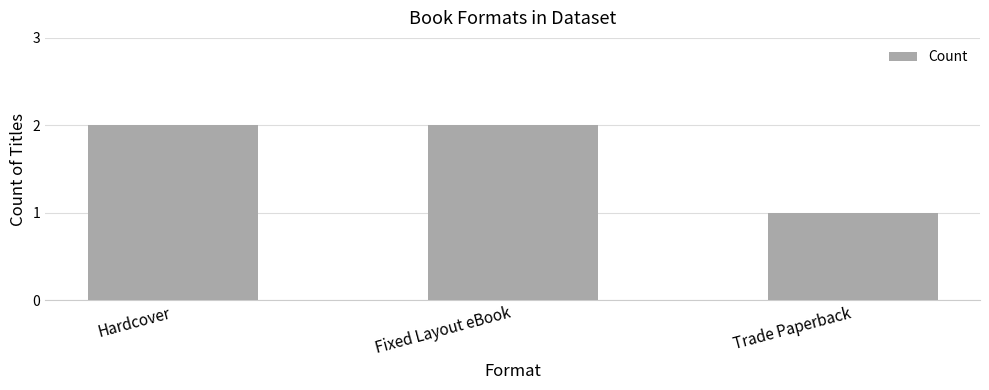

What position from the right is Hardcover?

3